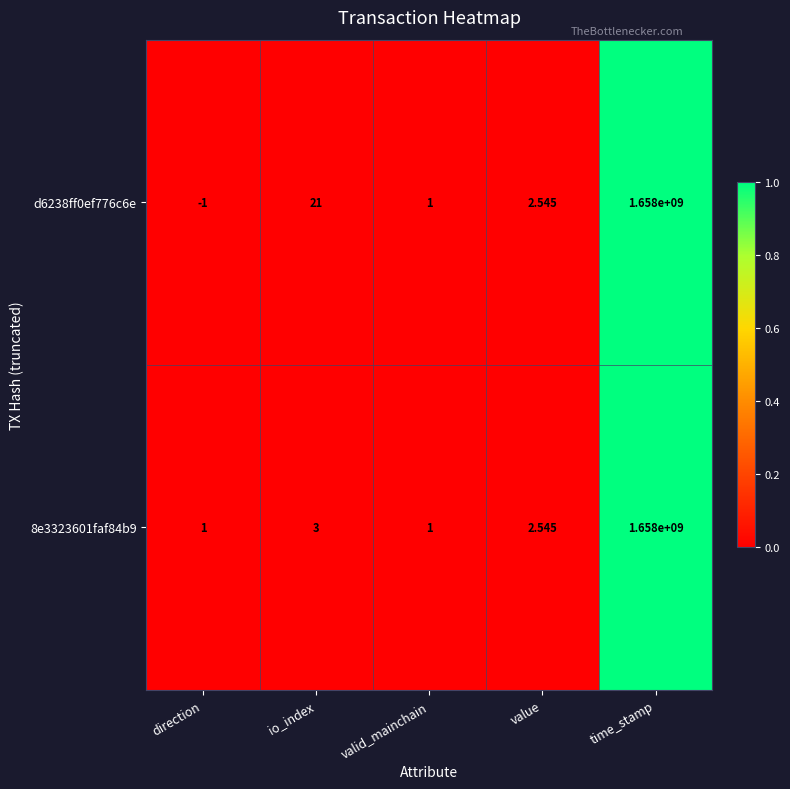

How many distinct data groups are displayed?

2